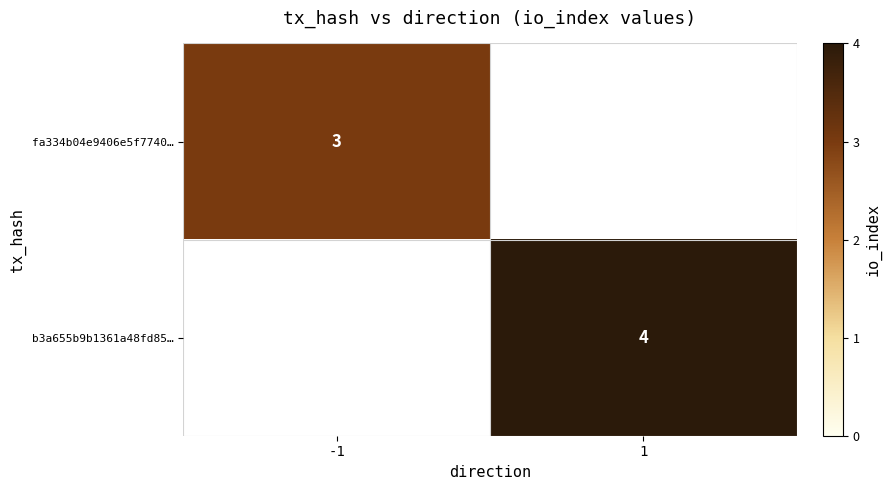

Is it true that fa334b04e9406e5f7740… equals 5 at -1?

False